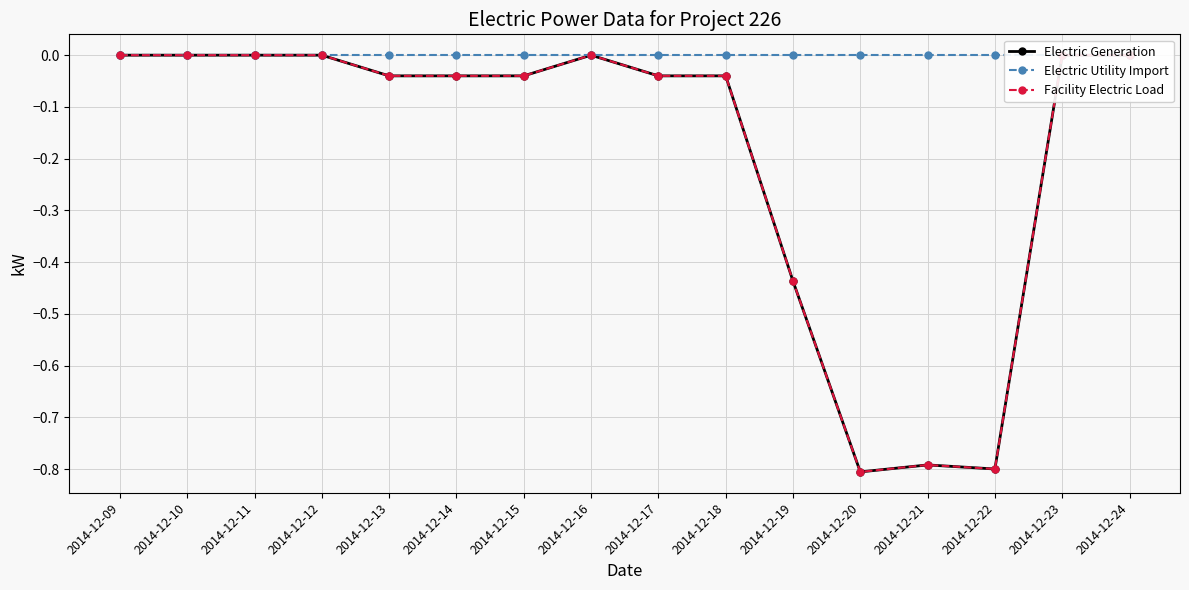

Does the chart have visible grid lines?

Yes